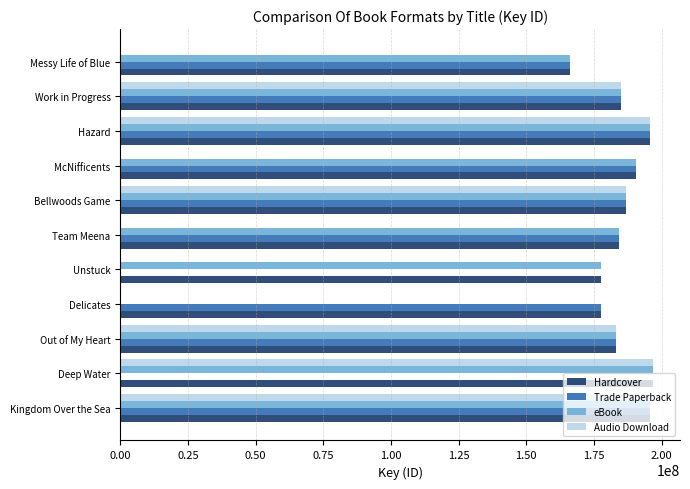

True or false: Audio Download has a value of 0 at Messy Life of Blue.

True